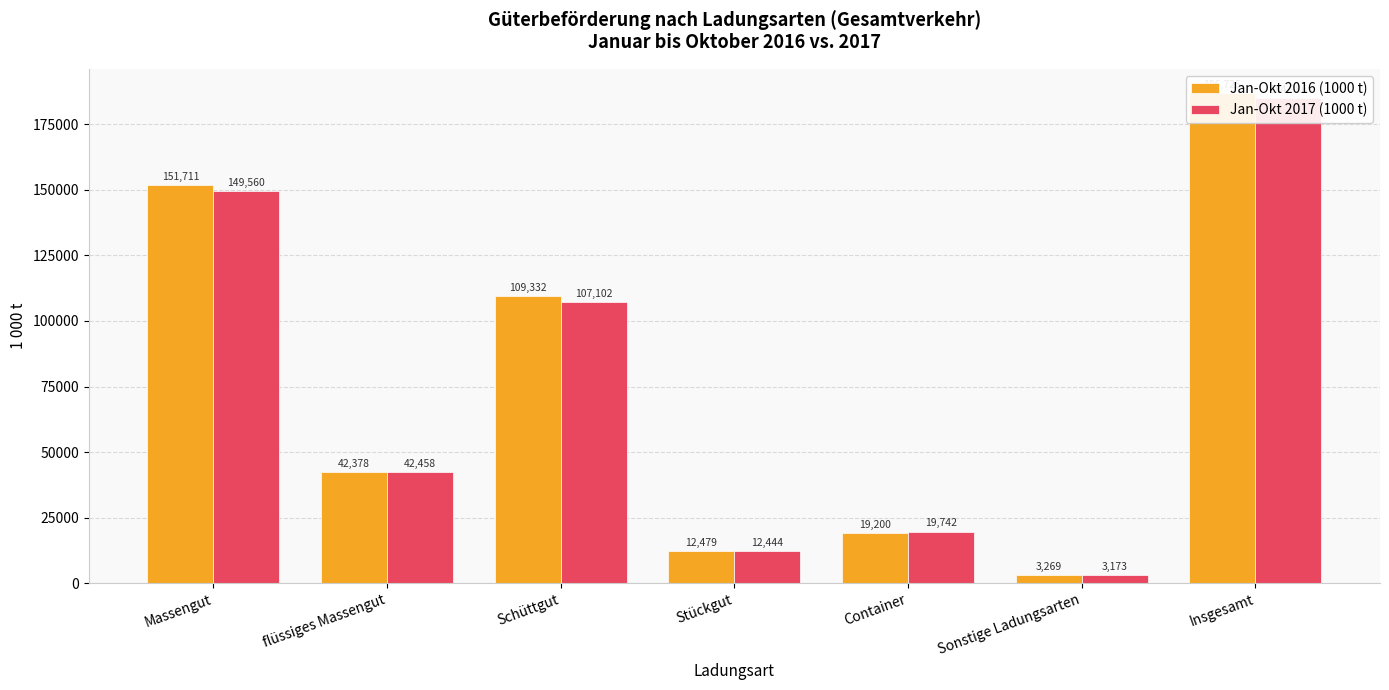

At which category is the sum across all series the highest?

Insgesamt